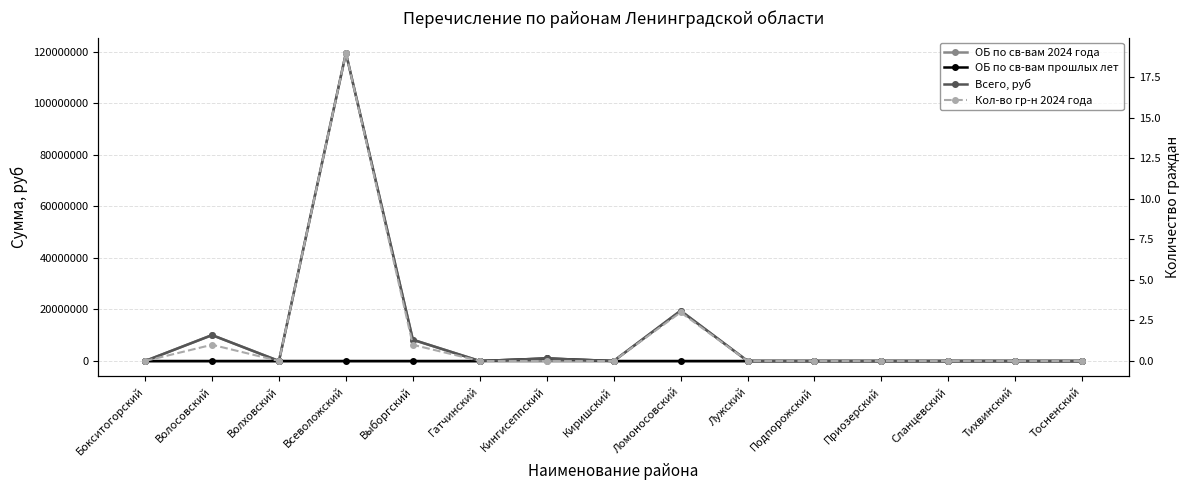

What is the label of the 12th point from the right?

Всеволожский